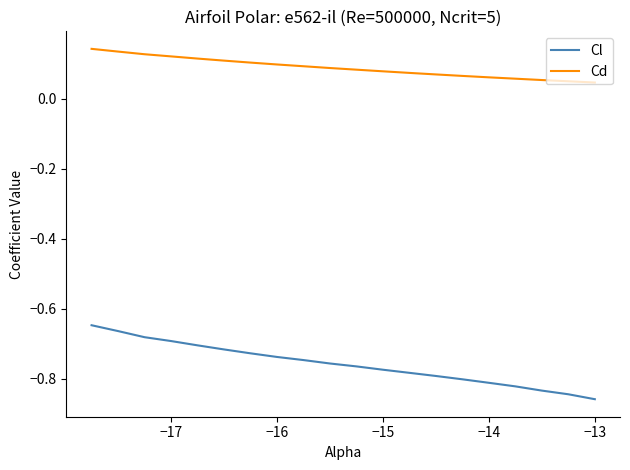

List the series in order of their overall mean, highest first.

Cd, Cl